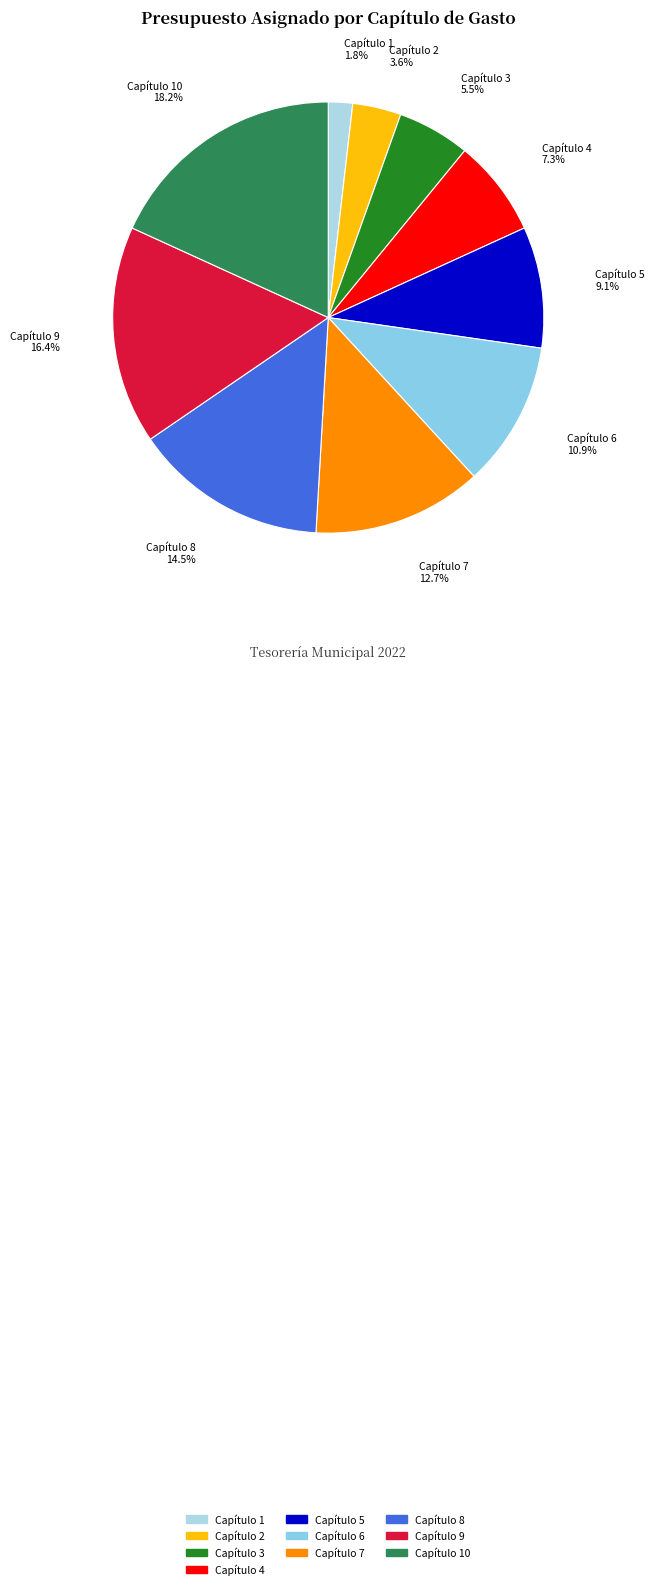

What is the smallest slice in the pie chart?

Capítulo 1